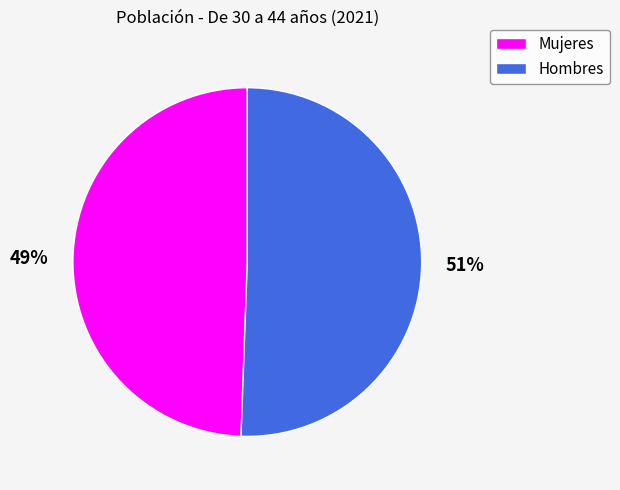

Do Mujeres and Hombres together represent more than half of the pie?

Yes